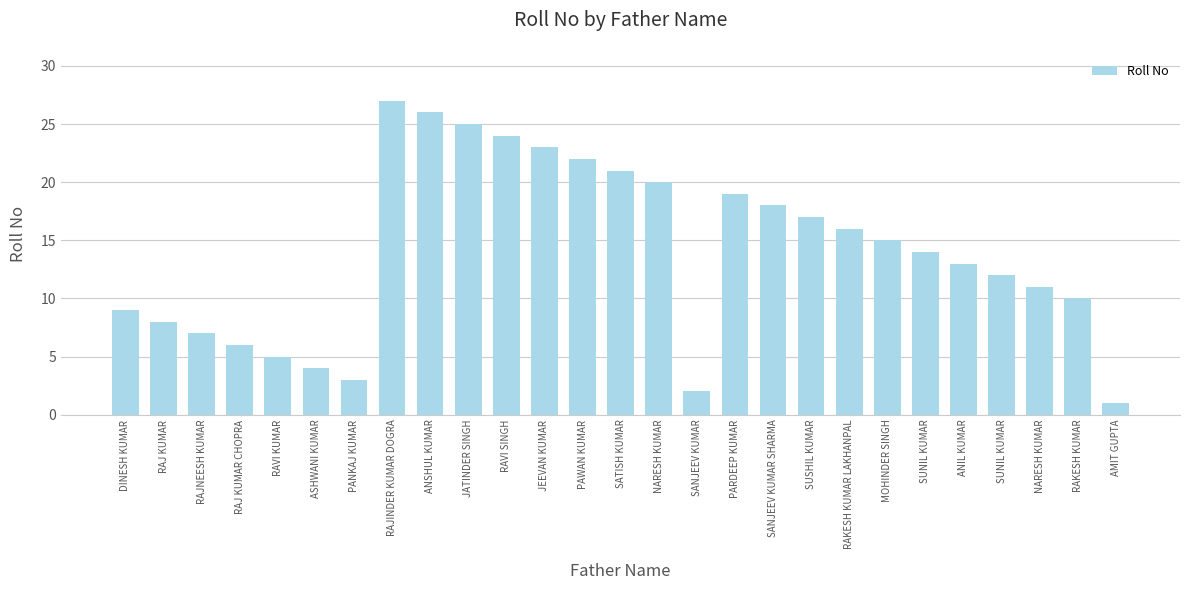

Reading right to left, extract all data points from this chart.

1	10	11	12	13	14	15	16	17	18	19	2	20	21	22	23	24	25	26	27	3	4	5	6	7	8	9